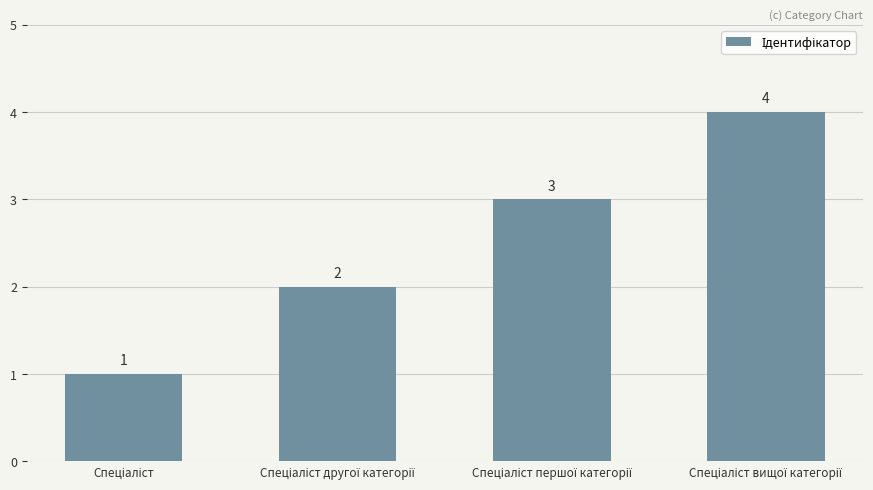

What is the value of the 3rd bar from the left?

3